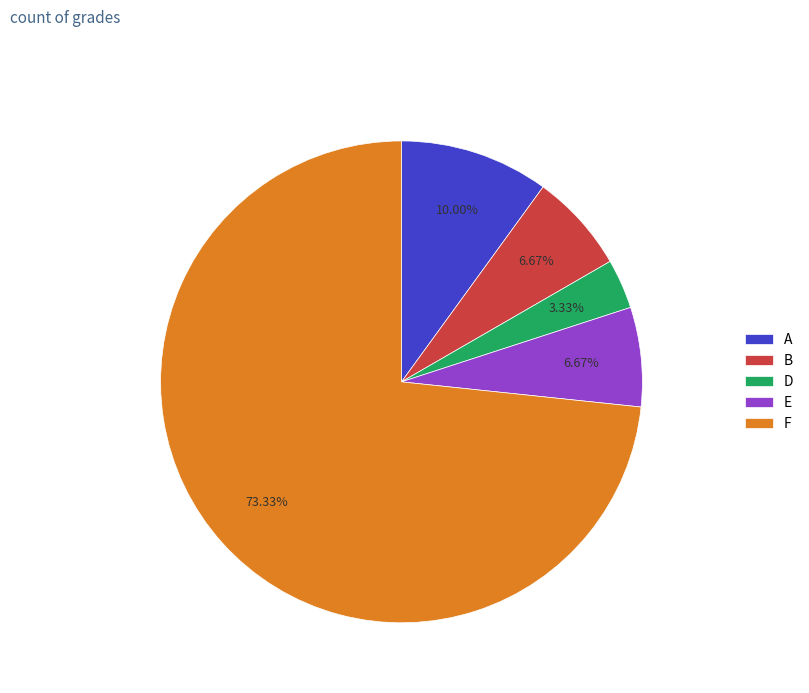

To the nearest percent, what is the difference between the A and F slice percentages?

63%